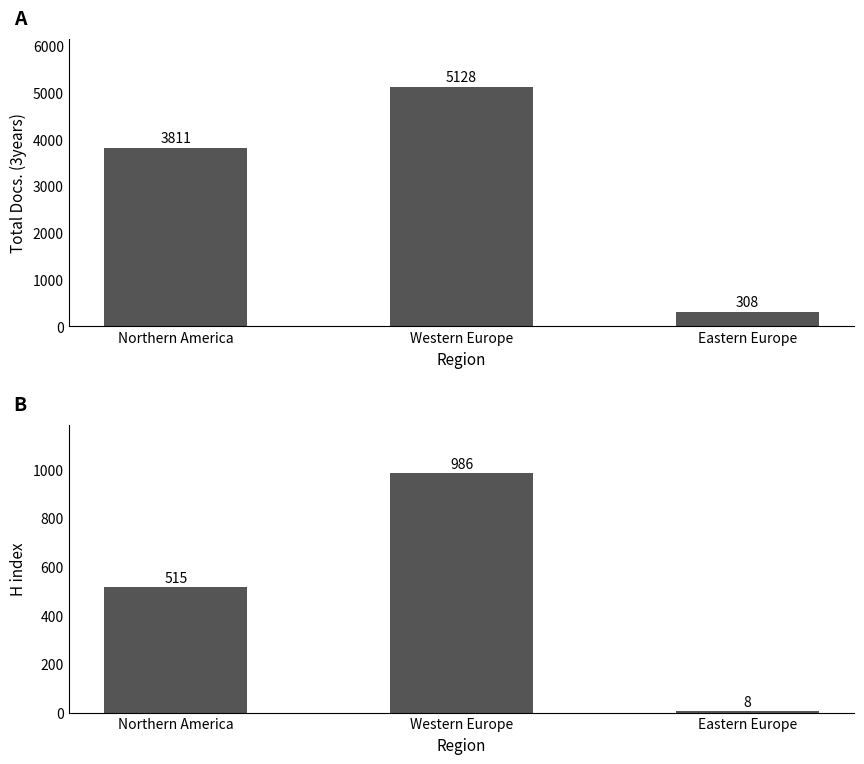

Does the chart contain stacked bars?

No